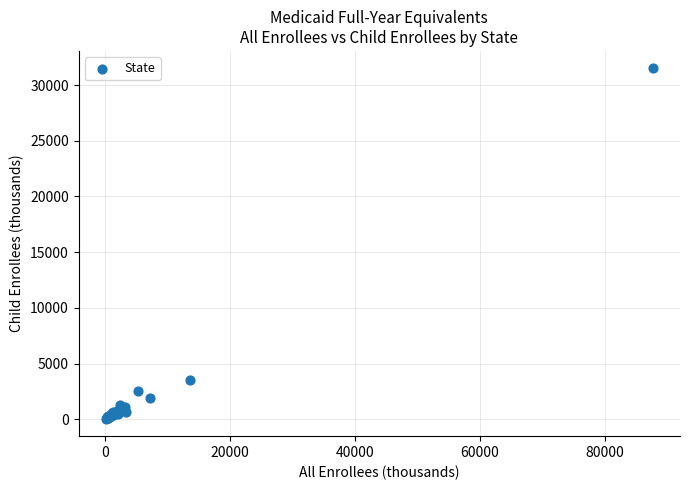

What Y value in the scatter plot is closest to 15772?

3536.6